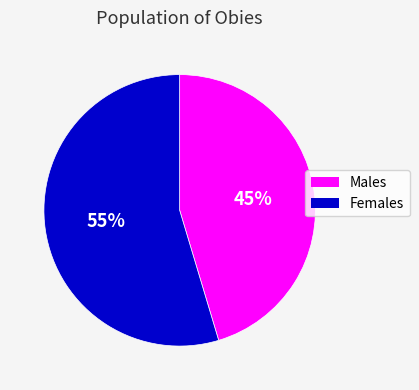

Rank the categories by value from lowest to highest.

Males, Females